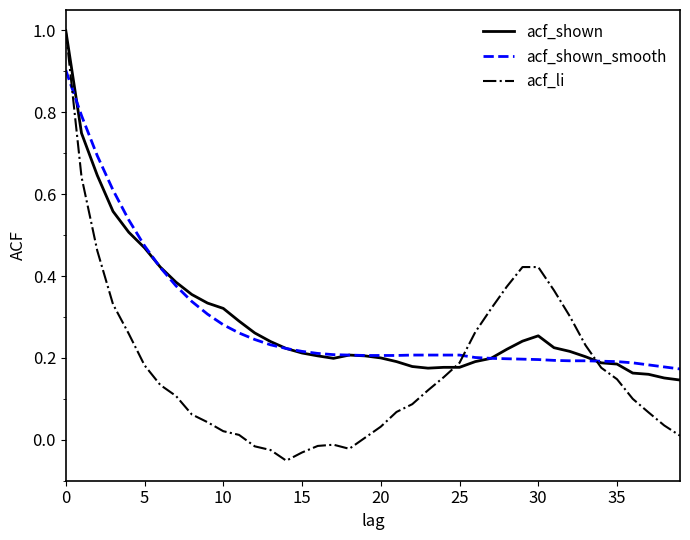

What is the highest value of the acf_shown series?

1.0